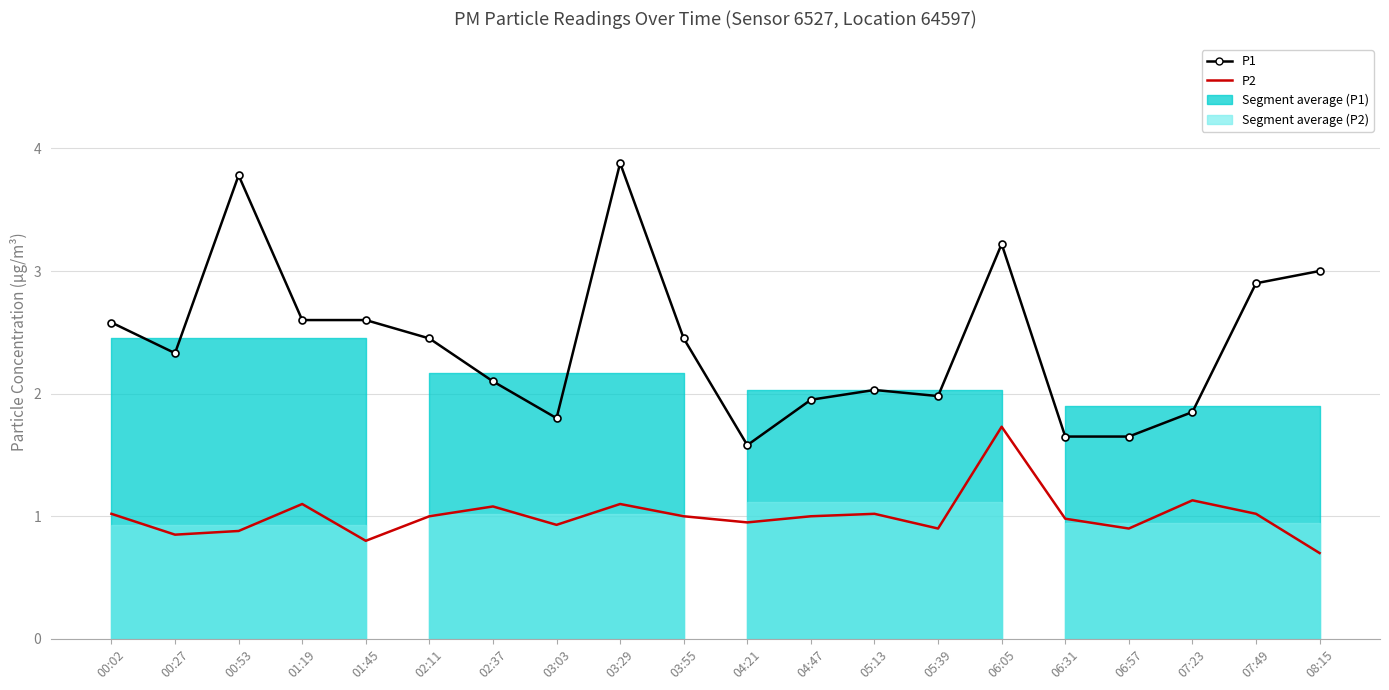

How many values in the P1 series exceed 2?

13